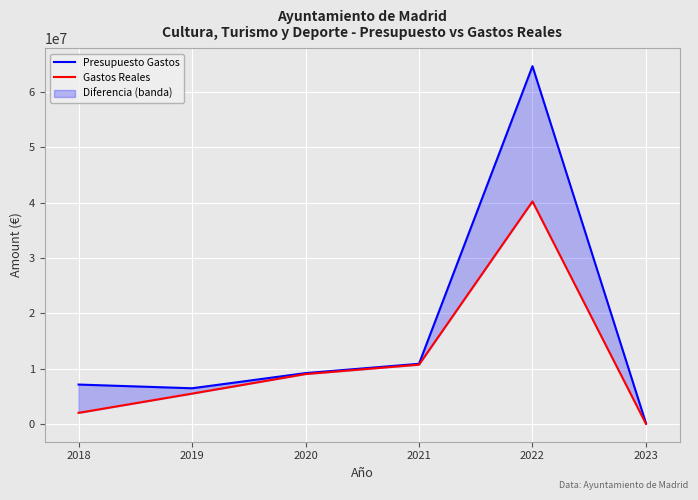

True or false: Gastos Reales has more than 0 interior local peaks.

True